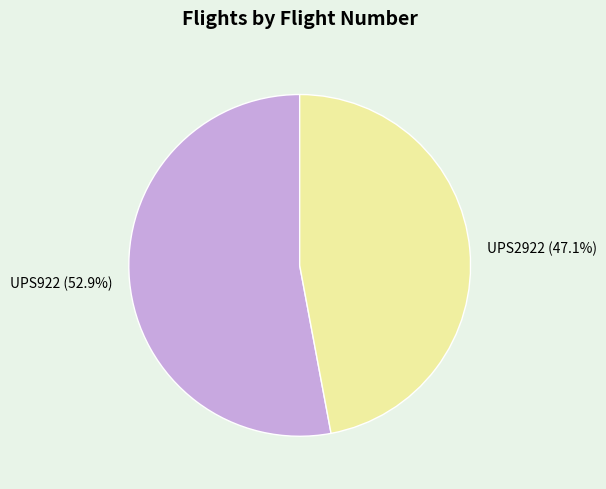

Does any single category account for the majority?

Yes